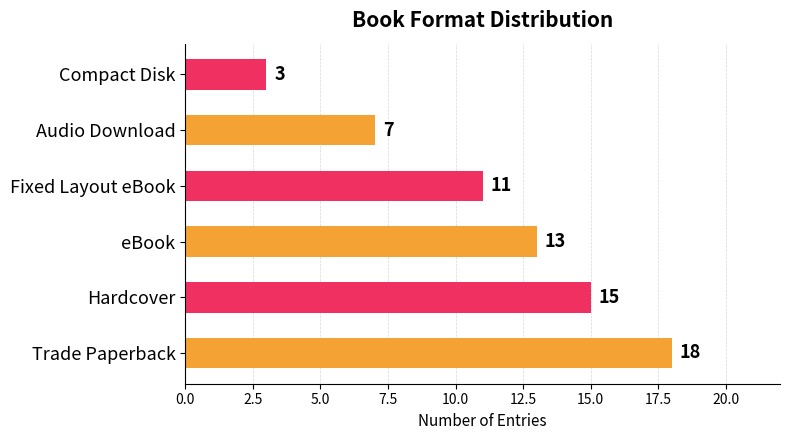

What is the sum of all values?

67